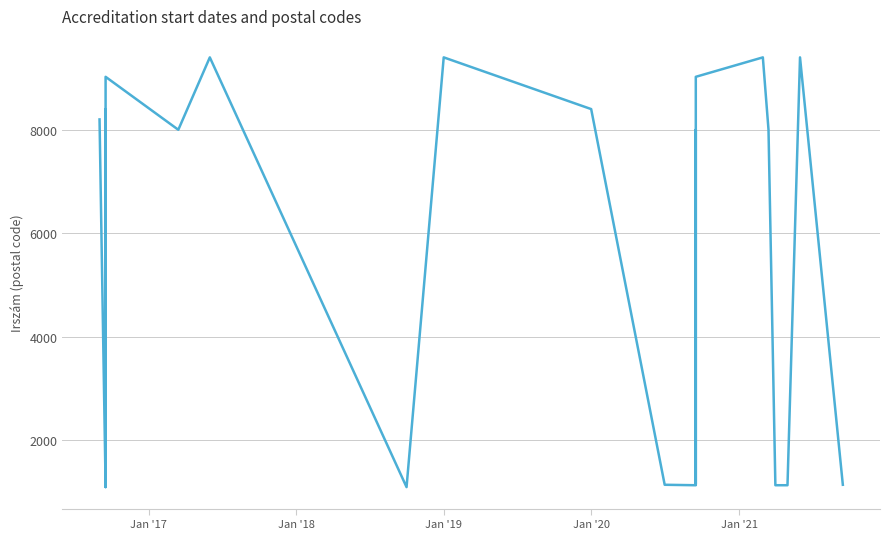

Reading left to right, transcribe all the data shown in this chart.

8200	1125	8000	8000	1089	8400	1146	9024	8000	9400	1089	9400	8400	1134	1125	8000	1146	9024	9024	9400	8000	1125	1125	9400	1134